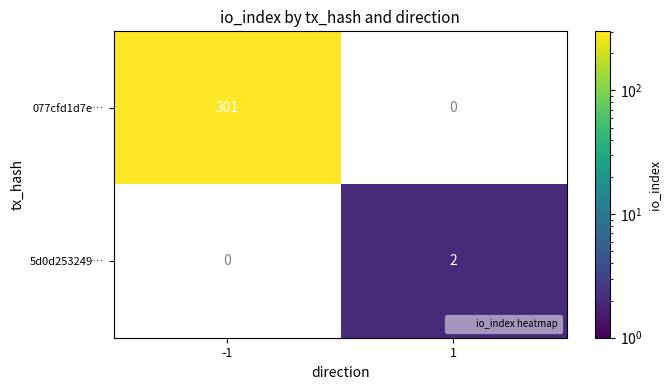

What is the minimum value shown in the chart?

2.0